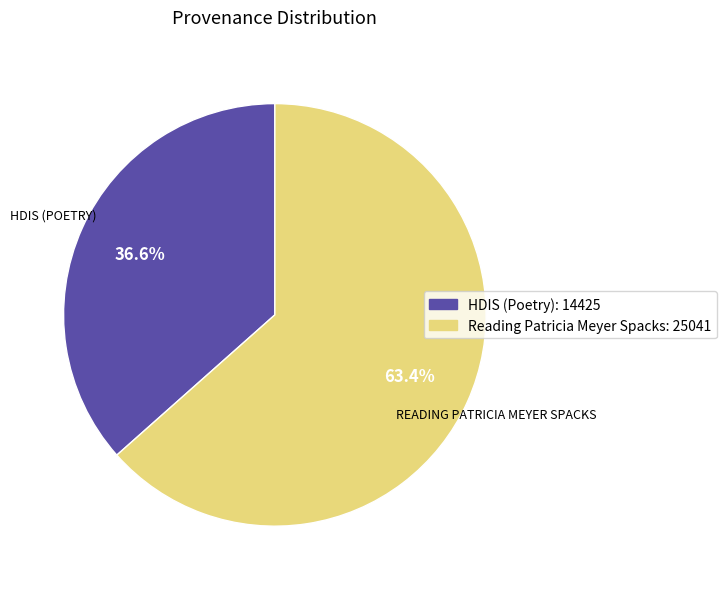

To the nearest percent, what is the difference between the HDIS (Poetry) and Reading Patricia Meyer Spacks slice percentages?

27%